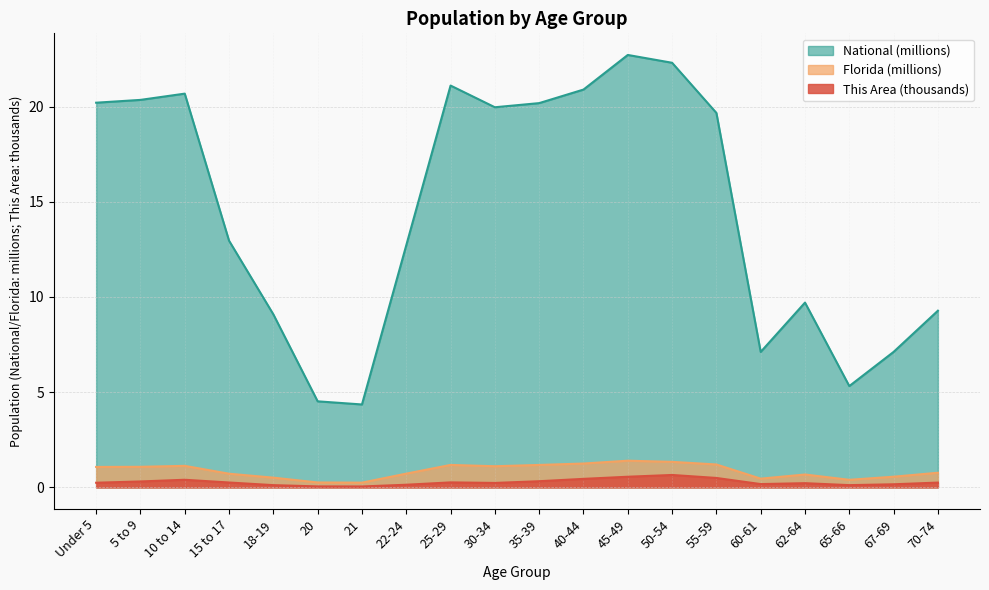

What is the spread (max minus min) of values at 25-29?

20.8